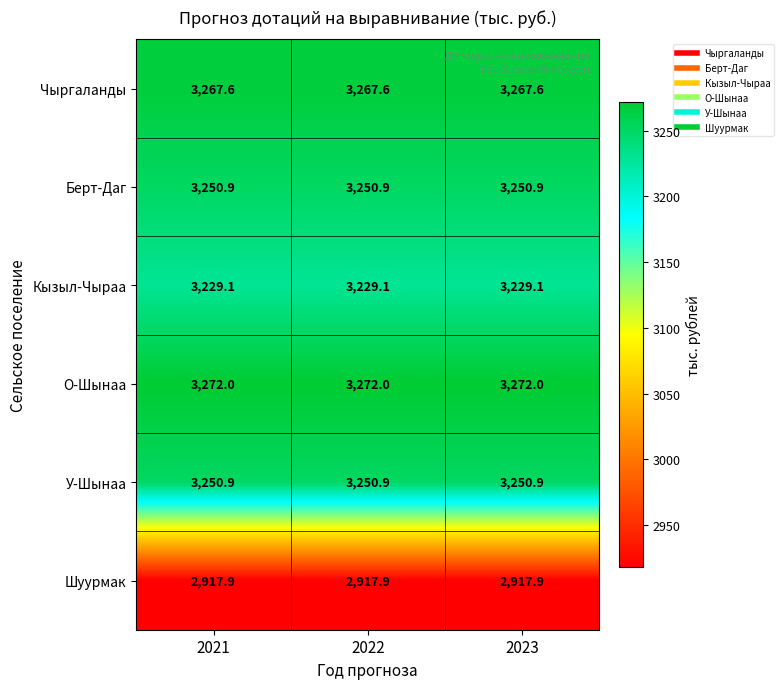

The value of Чыргаланды at 2021 is 3267.6. True or false?

True